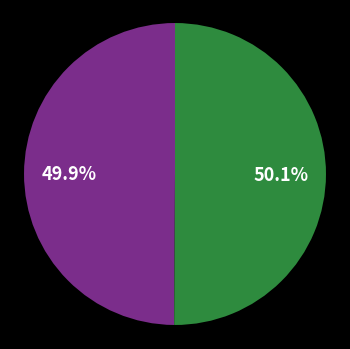

Does any single category account for the majority?

Yes